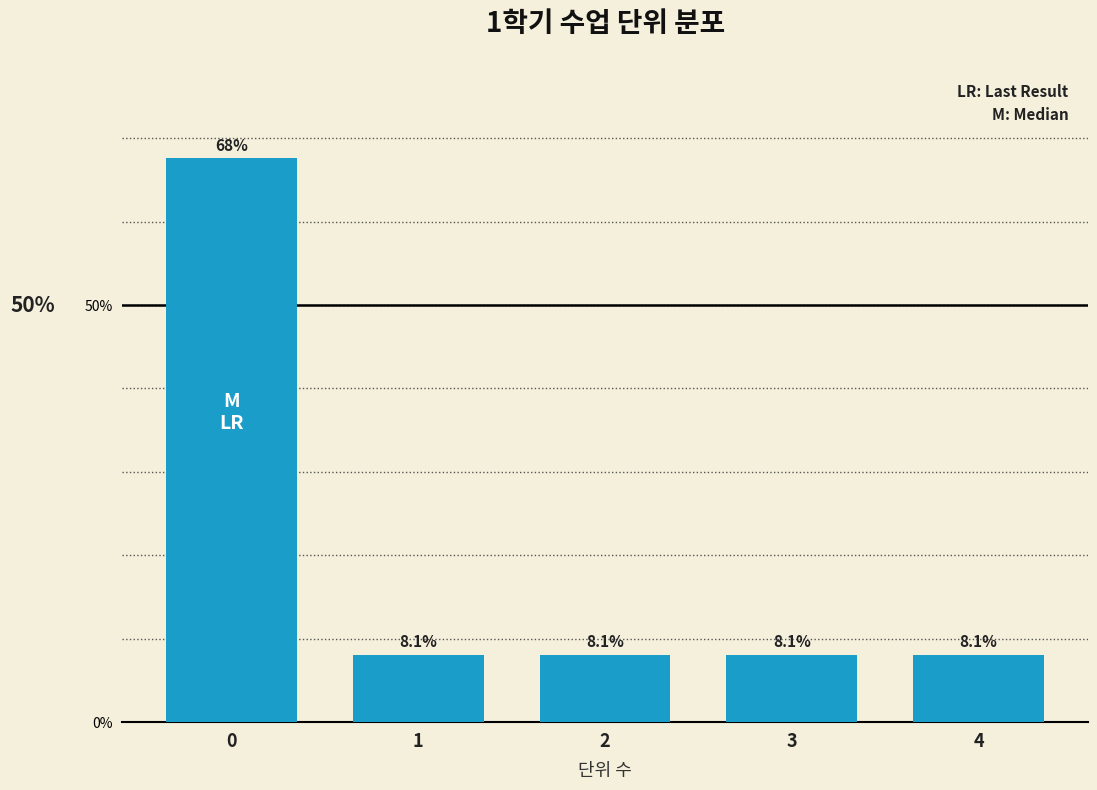

Reading left to right, list all the values displayed in this chart.

0=67.6	1=8.1	2=8.1	3=8.1	4=8.1